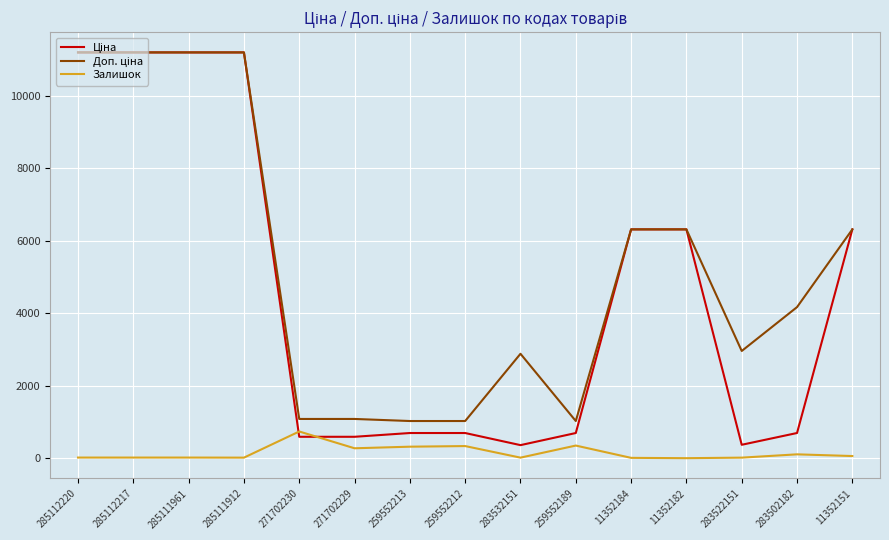

What is the greatest value displayed?

11188.2